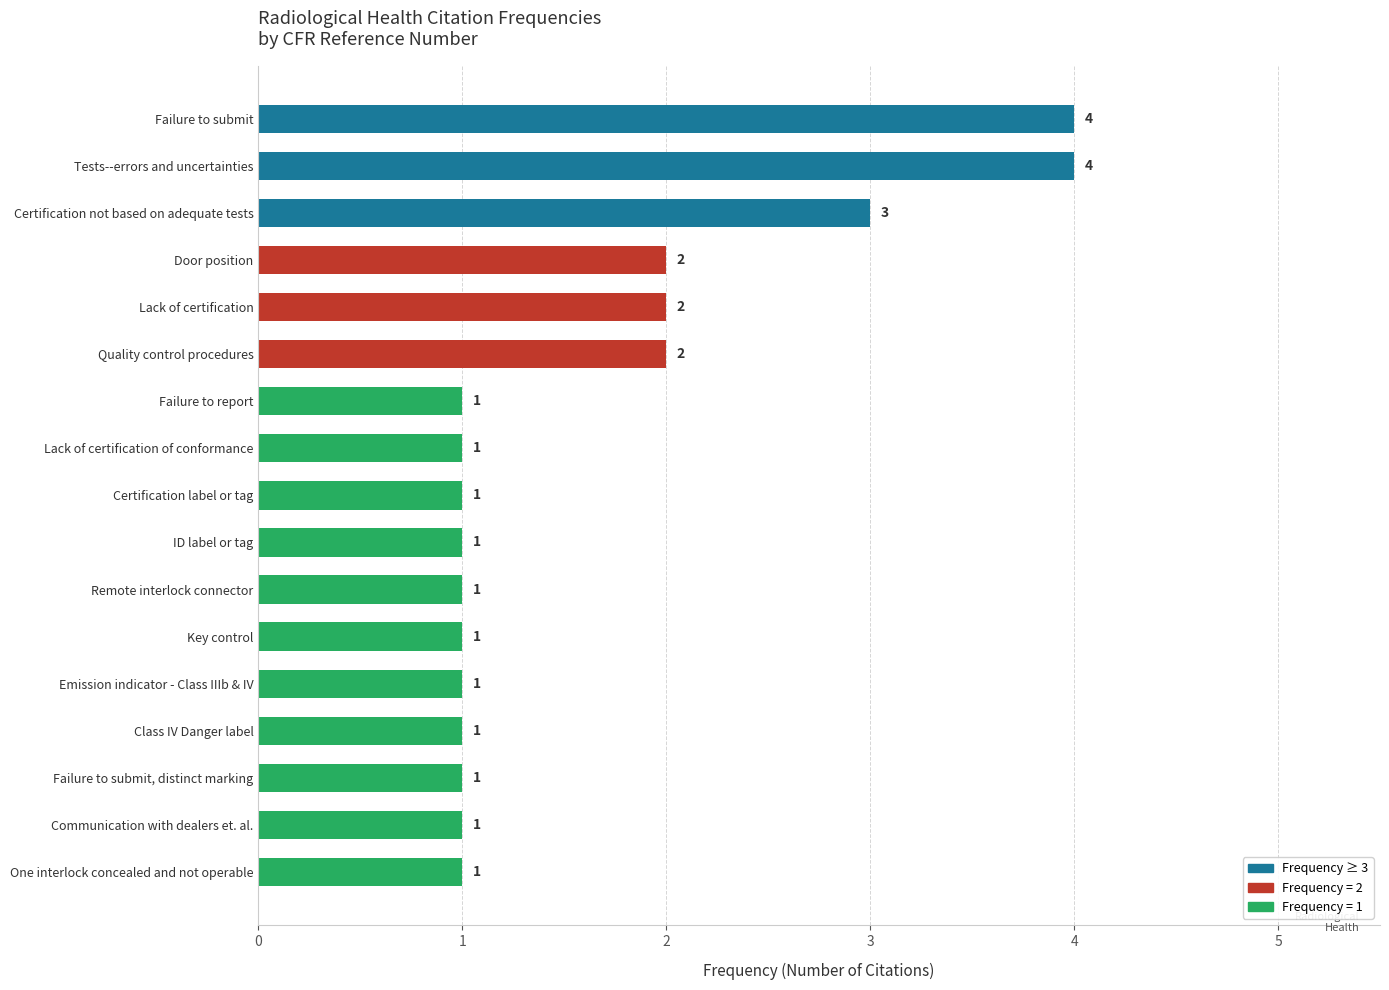

Reading bottom to top, what are all the values shown in this chart?

1	1	1	1	1	1	1	1	1	1	1	2	2	2	3	4	4